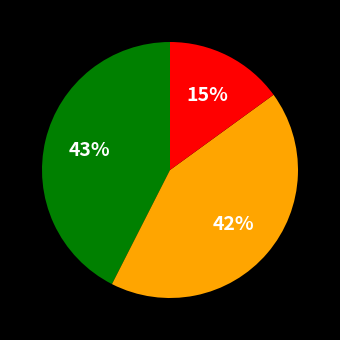

Is there a majority slice in this chart?

No